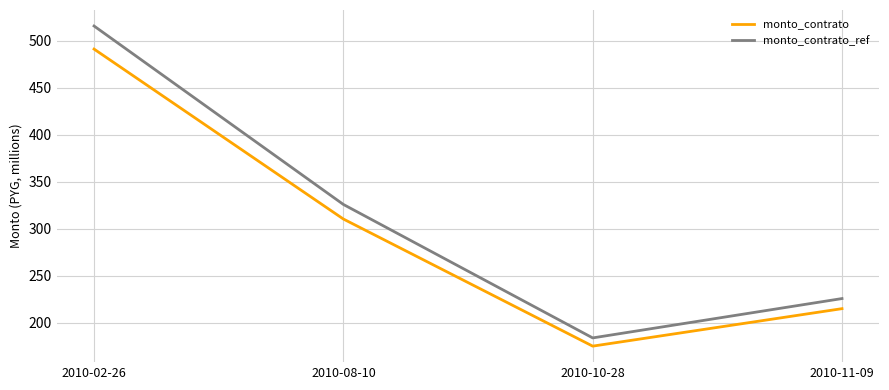

At which label does monto_contrato reach its minimum?

2010-10-28